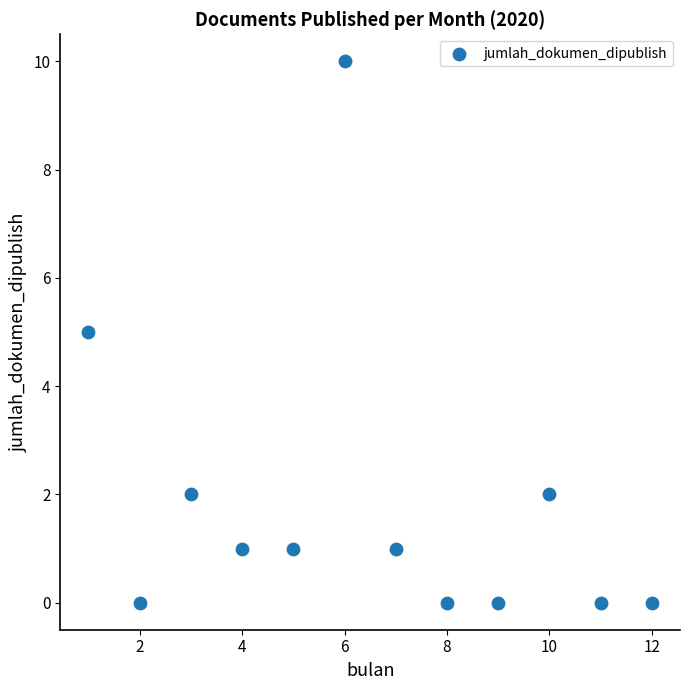

What is the range of Y values (max minus min)?

10